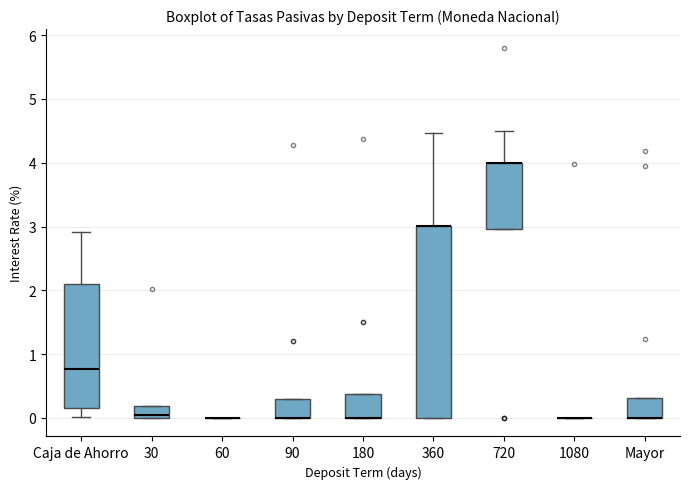

Reading left to right, read every box against the y-axis: the position of its median line, the range the box covers, and the ends of its whiskers. The values are not printed on the chart, so give them approximately, as read against the axis.

Caja de Ahorro: median 0.8, box 0.1 to 2.1, whiskers 0.0 to 2.9
30: median 0.0 (just above the box's lower edge), box 0.0 to 0.2, whiskers 0.0 to 0.2
60: box collapsed to a line at 0.0, whiskers 0.0 to 0.0
90: median 0.0 (drawn on the box's lower edge), box 0.0 to 0.3, whiskers 0.0 to 0.3
180: median 0.0 (drawn on the box's lower edge), box 0.0 to 0.4, whiskers 0.0 to 0.4
360: median 3.0 (drawn on the box's upper edge), box 0.0 to 3.0, whiskers 0.0 to 4.5
720: median 4.0 (drawn on the box's upper edge), box 3.0 to 4.0, whiskers 3.0 to 4.5
1080: box collapsed to a line at 0.0, whiskers 0.0 to 0.0
Mayor: median 0.0 (drawn on the box's lower edge), box 0.0 to 0.3, whiskers 0.0 to 0.3